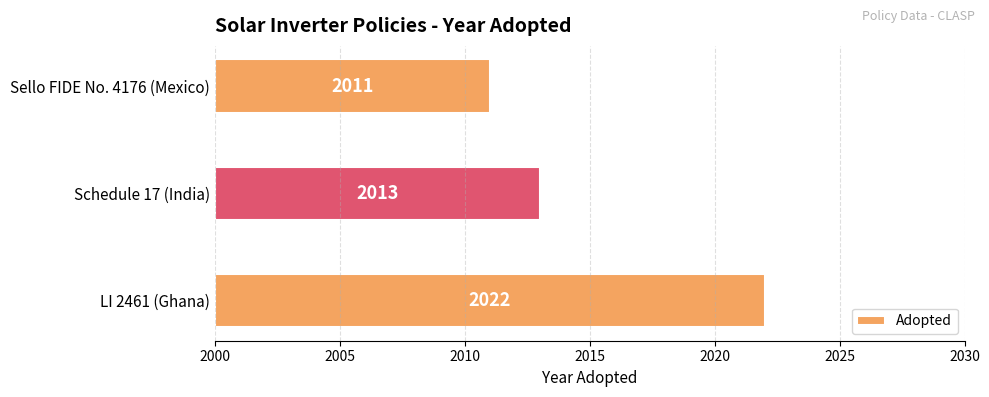

Reading left to right, transcribe all the data shown in this chart.

22	13	11